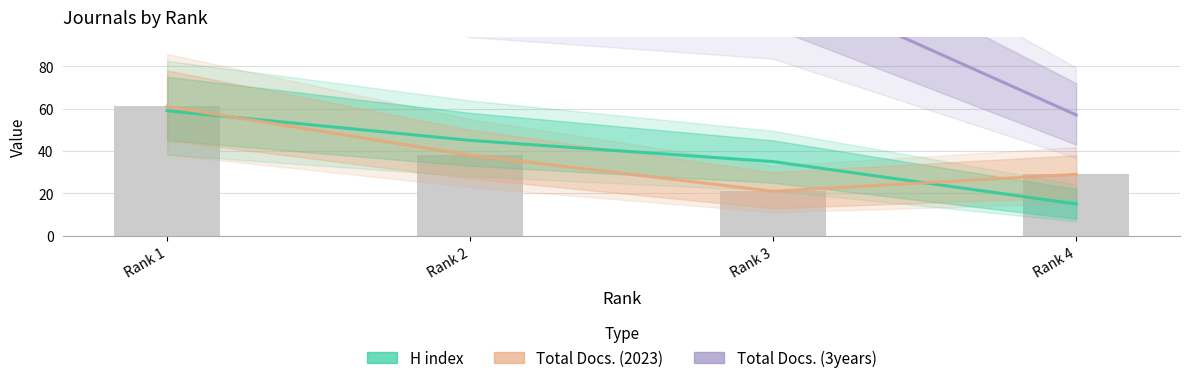

What is the sum of all Total Docs. (2023) values?

149